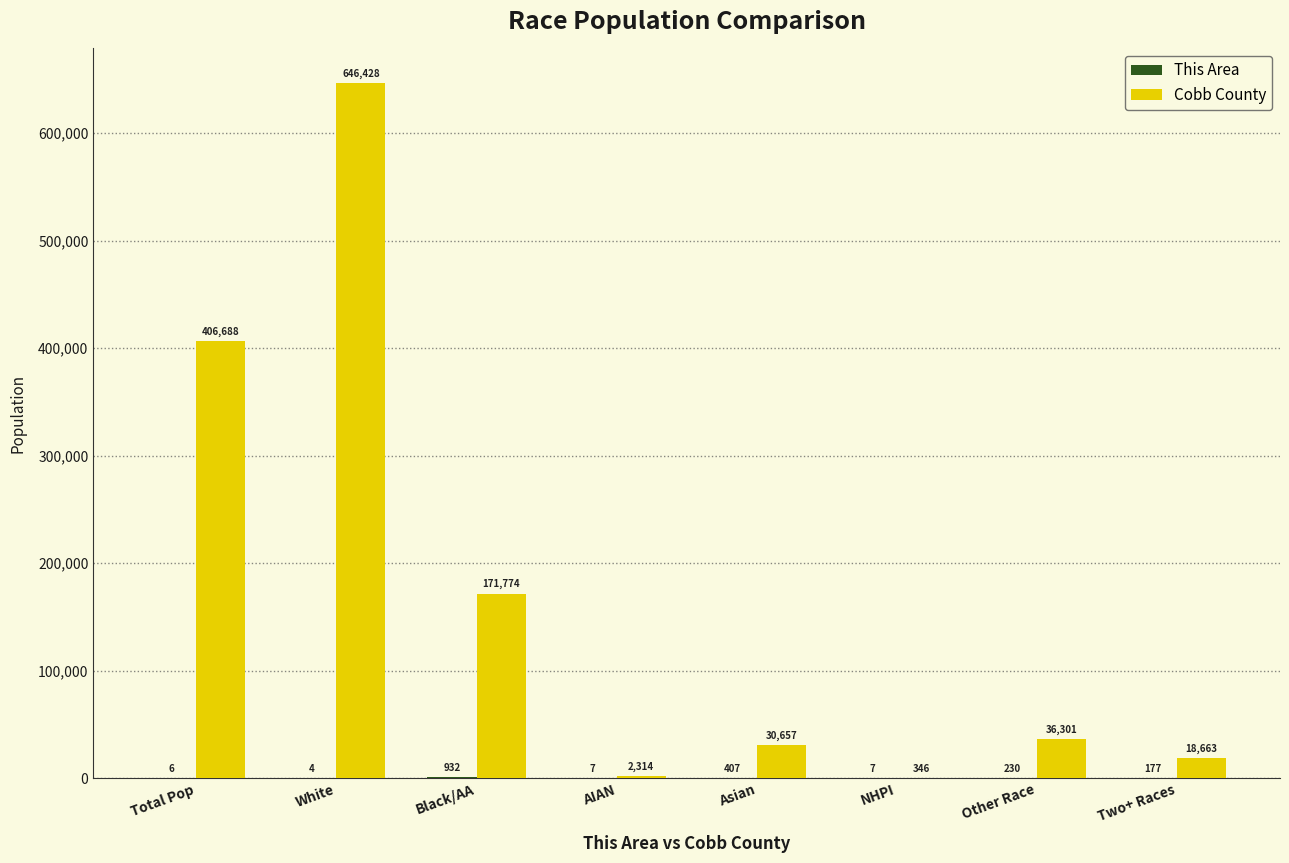

Which label corresponds to the largest value in the chart?

White